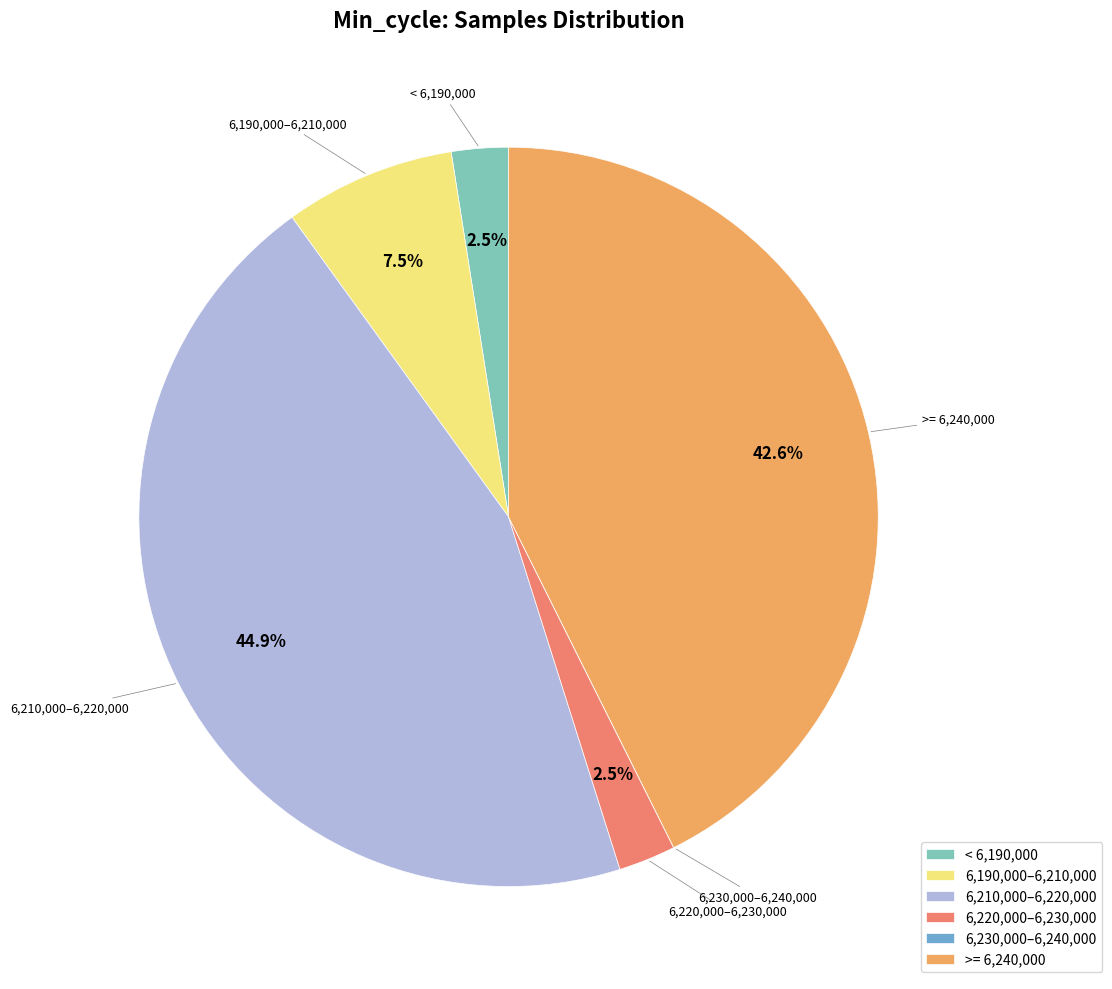

Which slice is the largest?

6,210,000–6,220,000